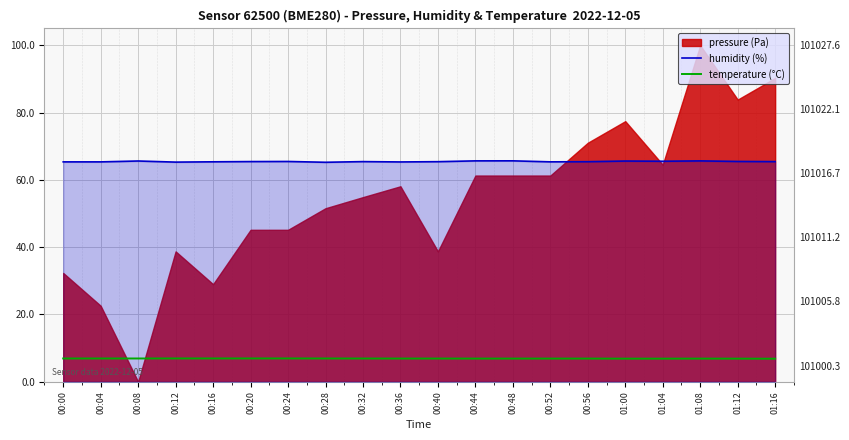

What is the approximate value of temperature (°C) at 01:12?

6.9